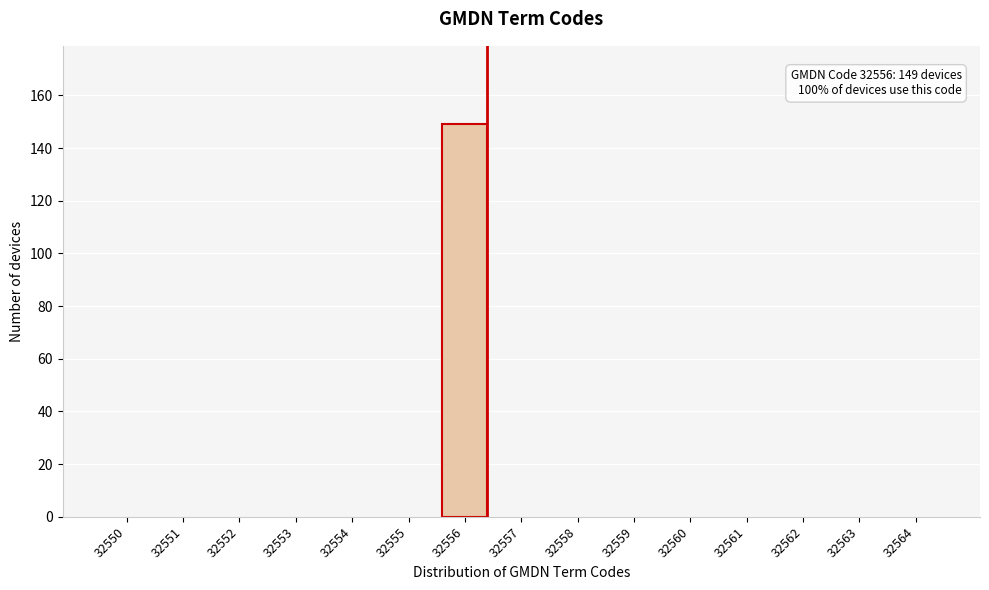

Reading left to right, list all the values displayed in this chart.

32550=0	32551=0	32552=0	32553=0	32554=0	32555=0	32556=149	32557=0	32558=0	32559=0	32560=0	32561=0	32562=0	32563=0	32564=0